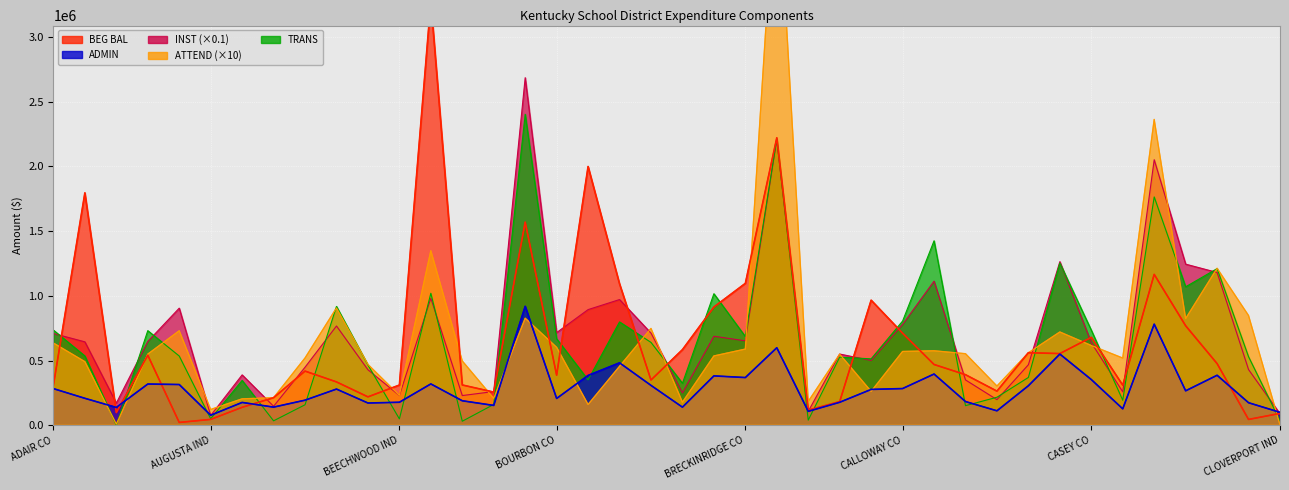

Is the value of TRANS at CHRISTIAN CO greater than the value of INST at BOURBON CO?

Yes